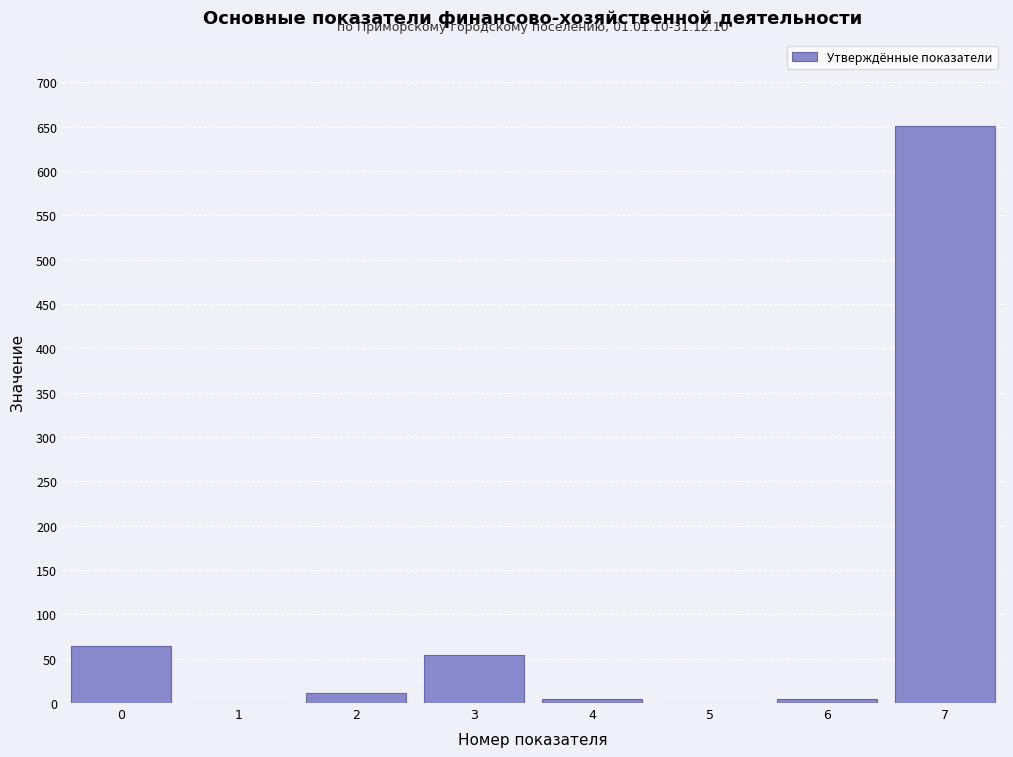

The value at 0 is 17.3. True or false?

False